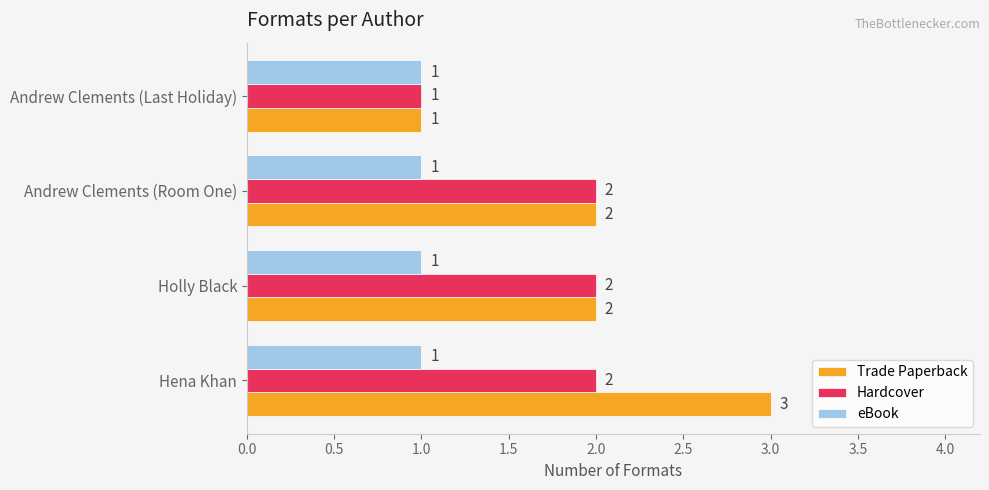

List the series in order of their peak value, lowest first.

eBook, Hardcover, Trade Paperback